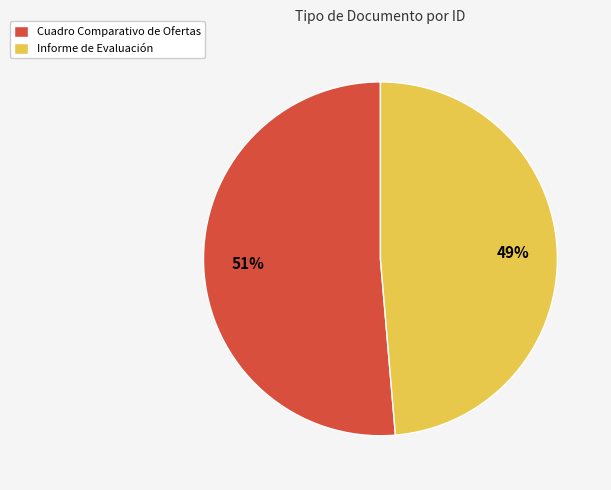

Is the sum of Informe de Evaluación and Cuadro Comparativo de Ofertas greater than half?

Yes